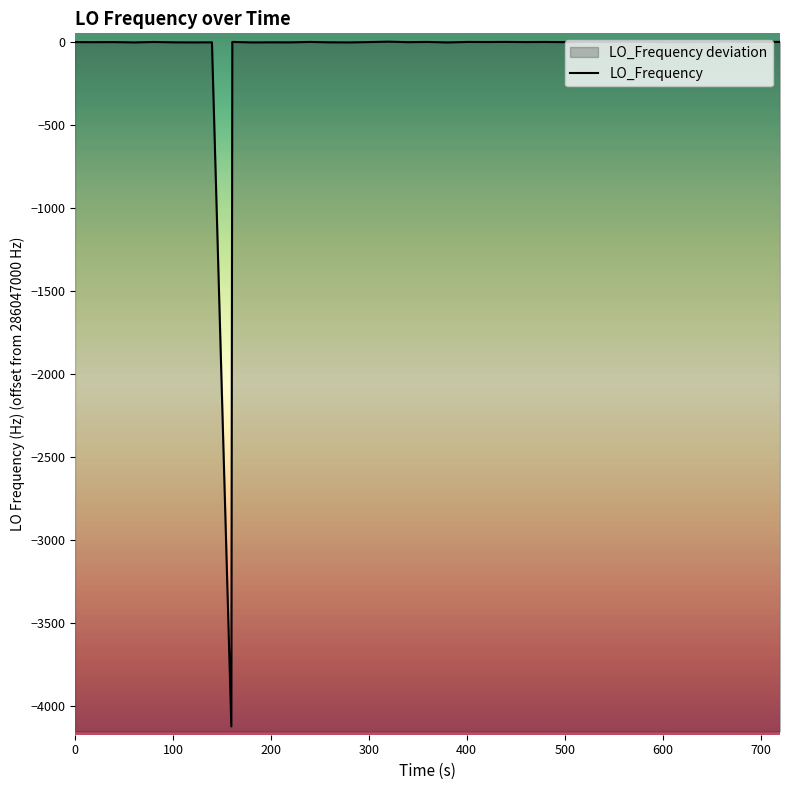

Does the chart have visible grid lines?

No